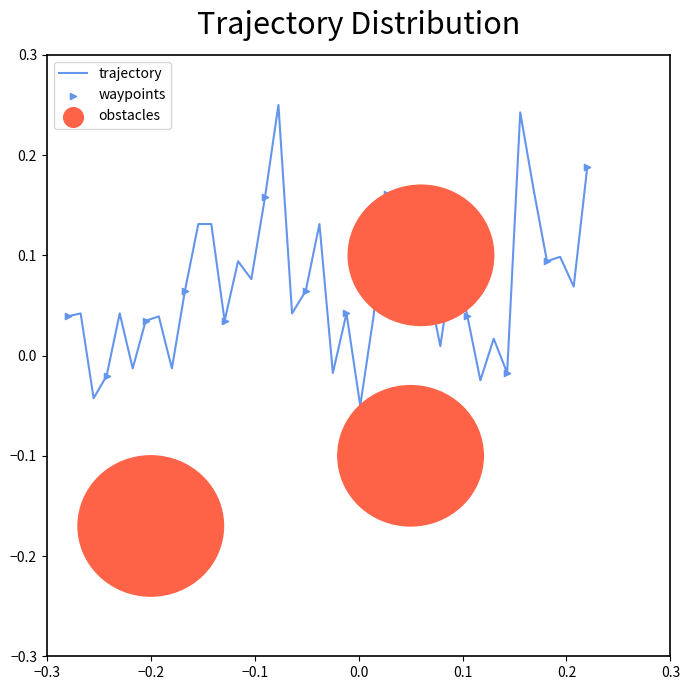

What is the difference between the maximum and minimum values?

0.3